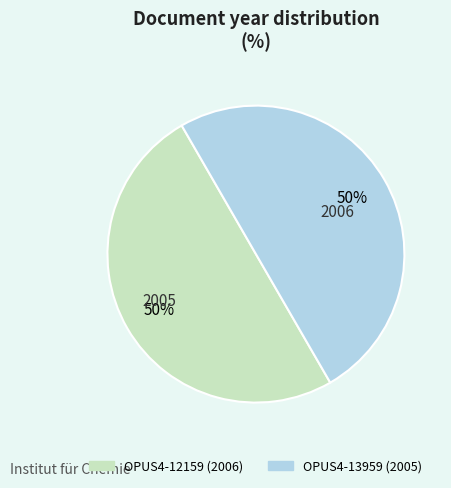

What is the ratio of the value at OPUS4-13959 to the value at OPUS4-12159?

1.0